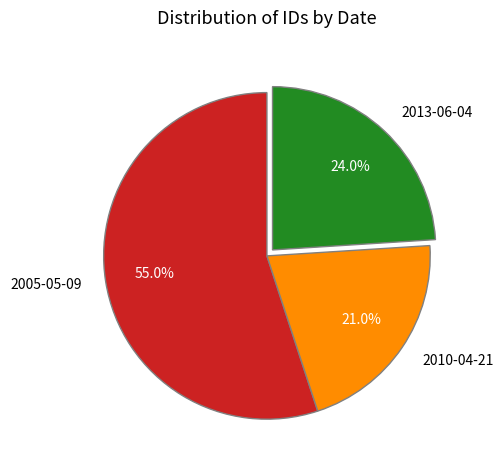

Is there any slice that represents more than half of the pie?

Yes